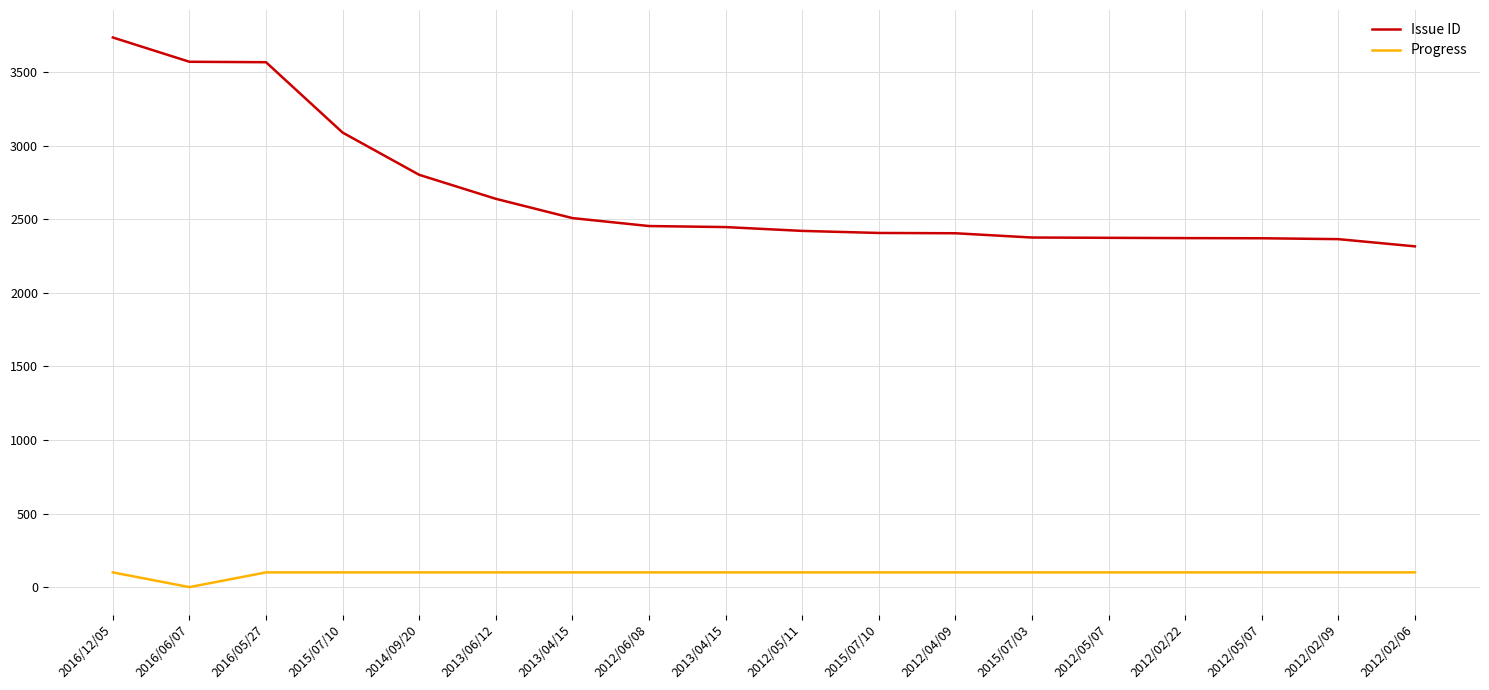

What value does the Progress series have at 2014/09/20, to the nearest 5?

100